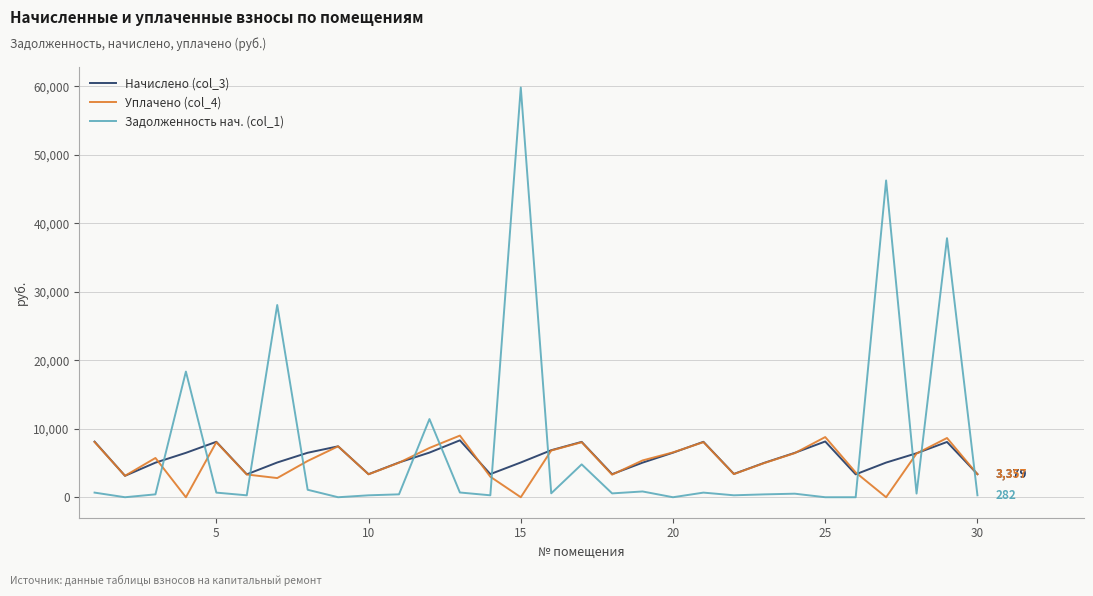

How many lines are shown in the chart?

3